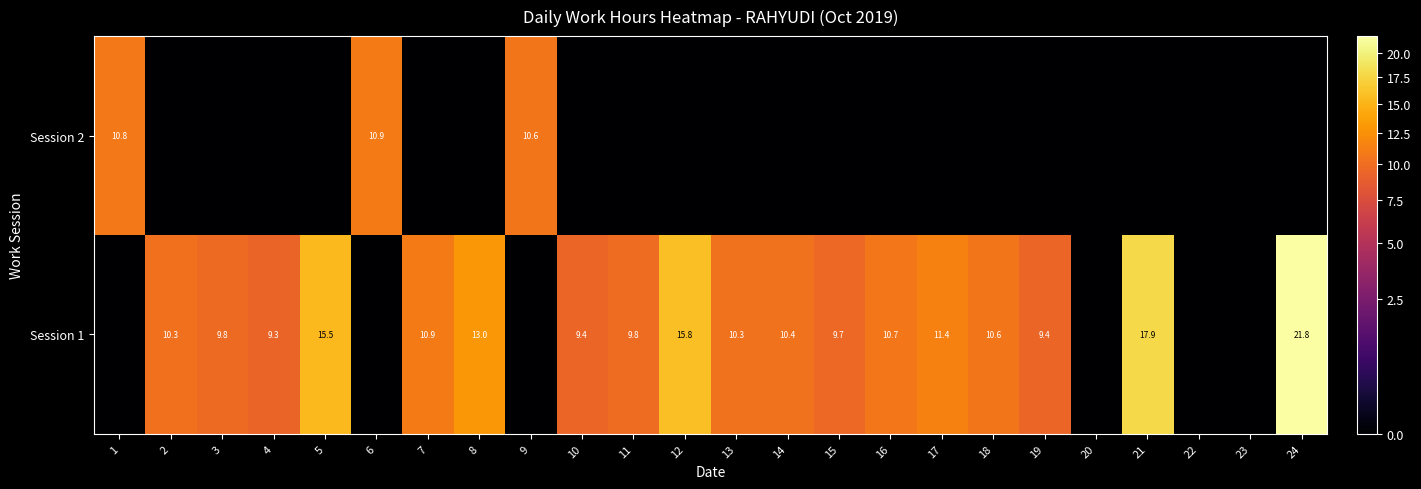

Which label corresponds to the smallest value in the chart?

1